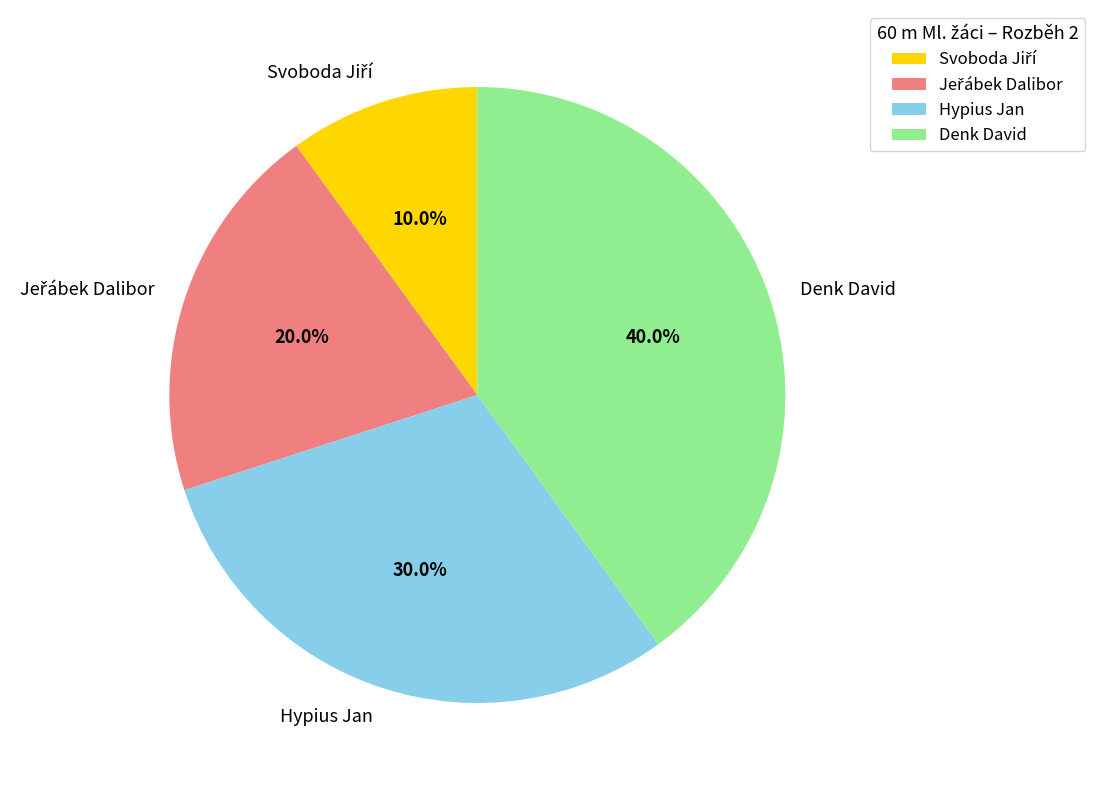

Is the sum of Hypius Jan and Denk David greater than half?

Yes